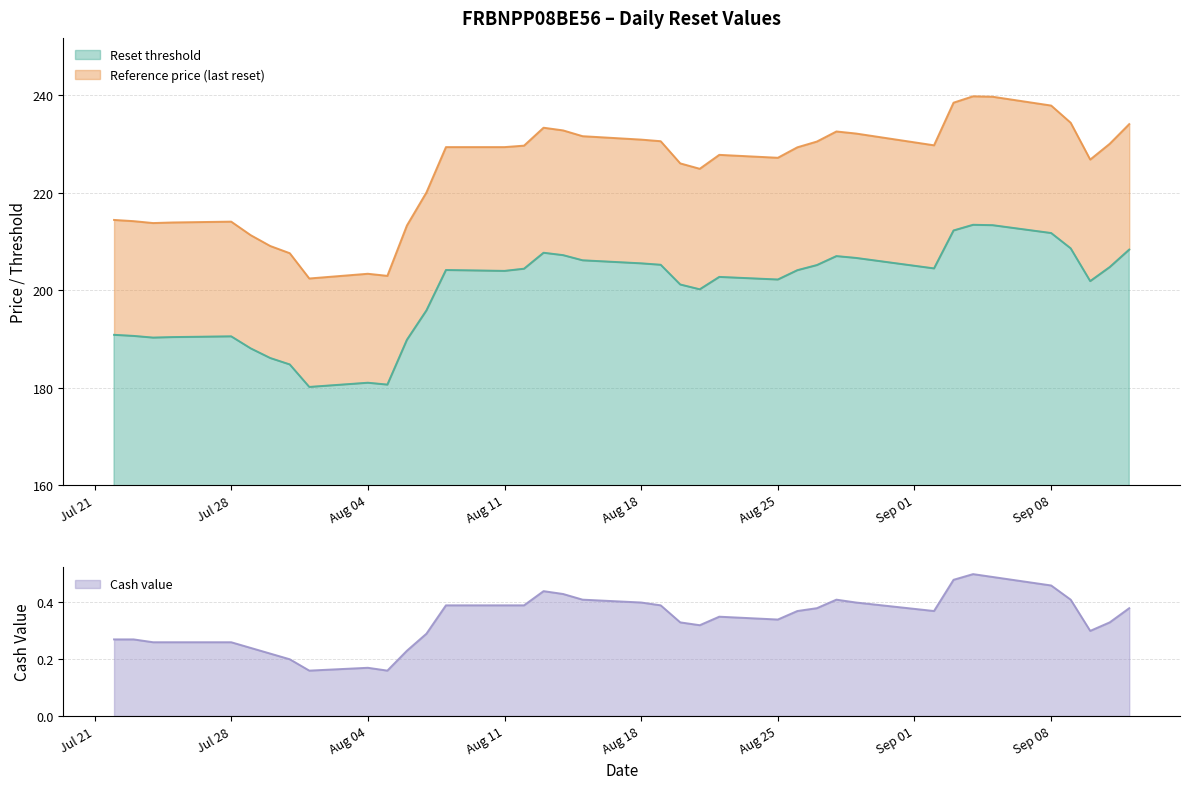

What is the greatest value displayed?

239.8